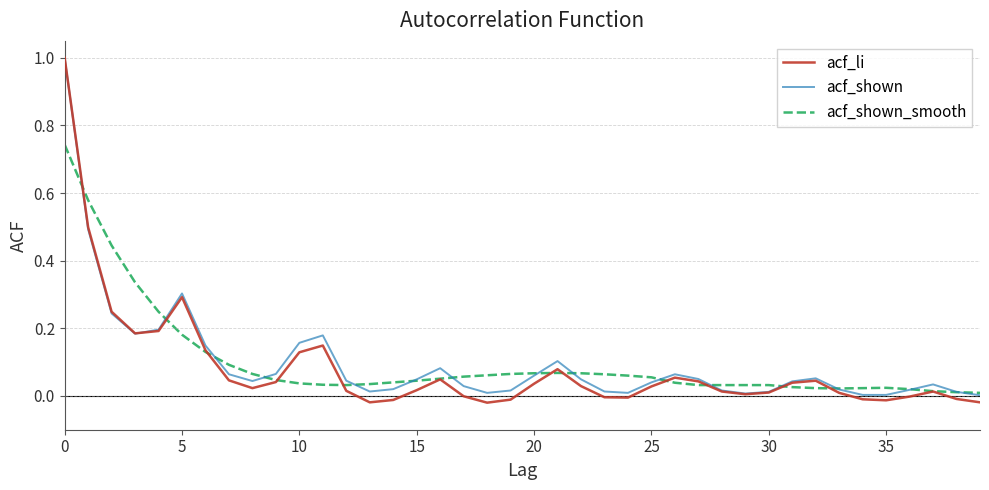

What is the maximum value for acf_li?

1.0